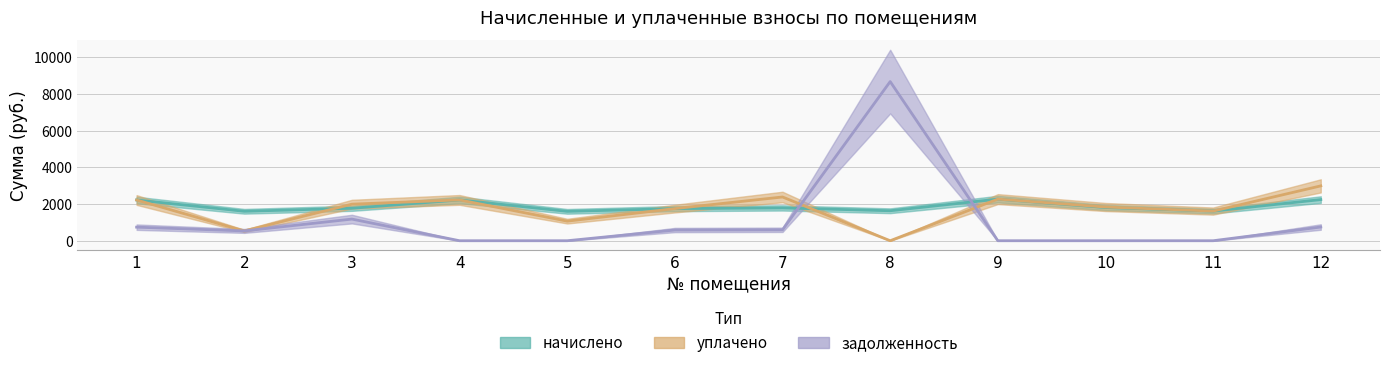

Is this an area chart (filled region under the line)?

No